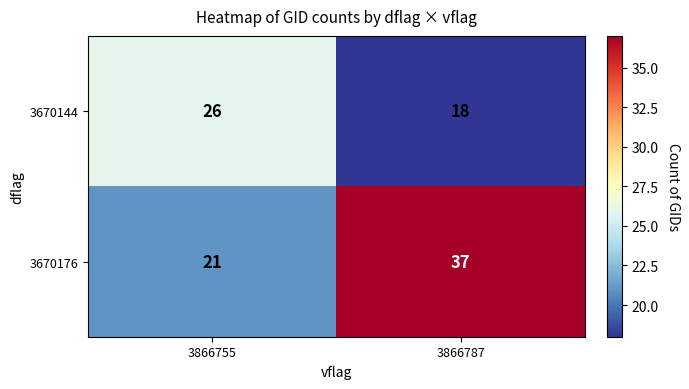

What is the difference between the highest and lowest values at 3866787?

19